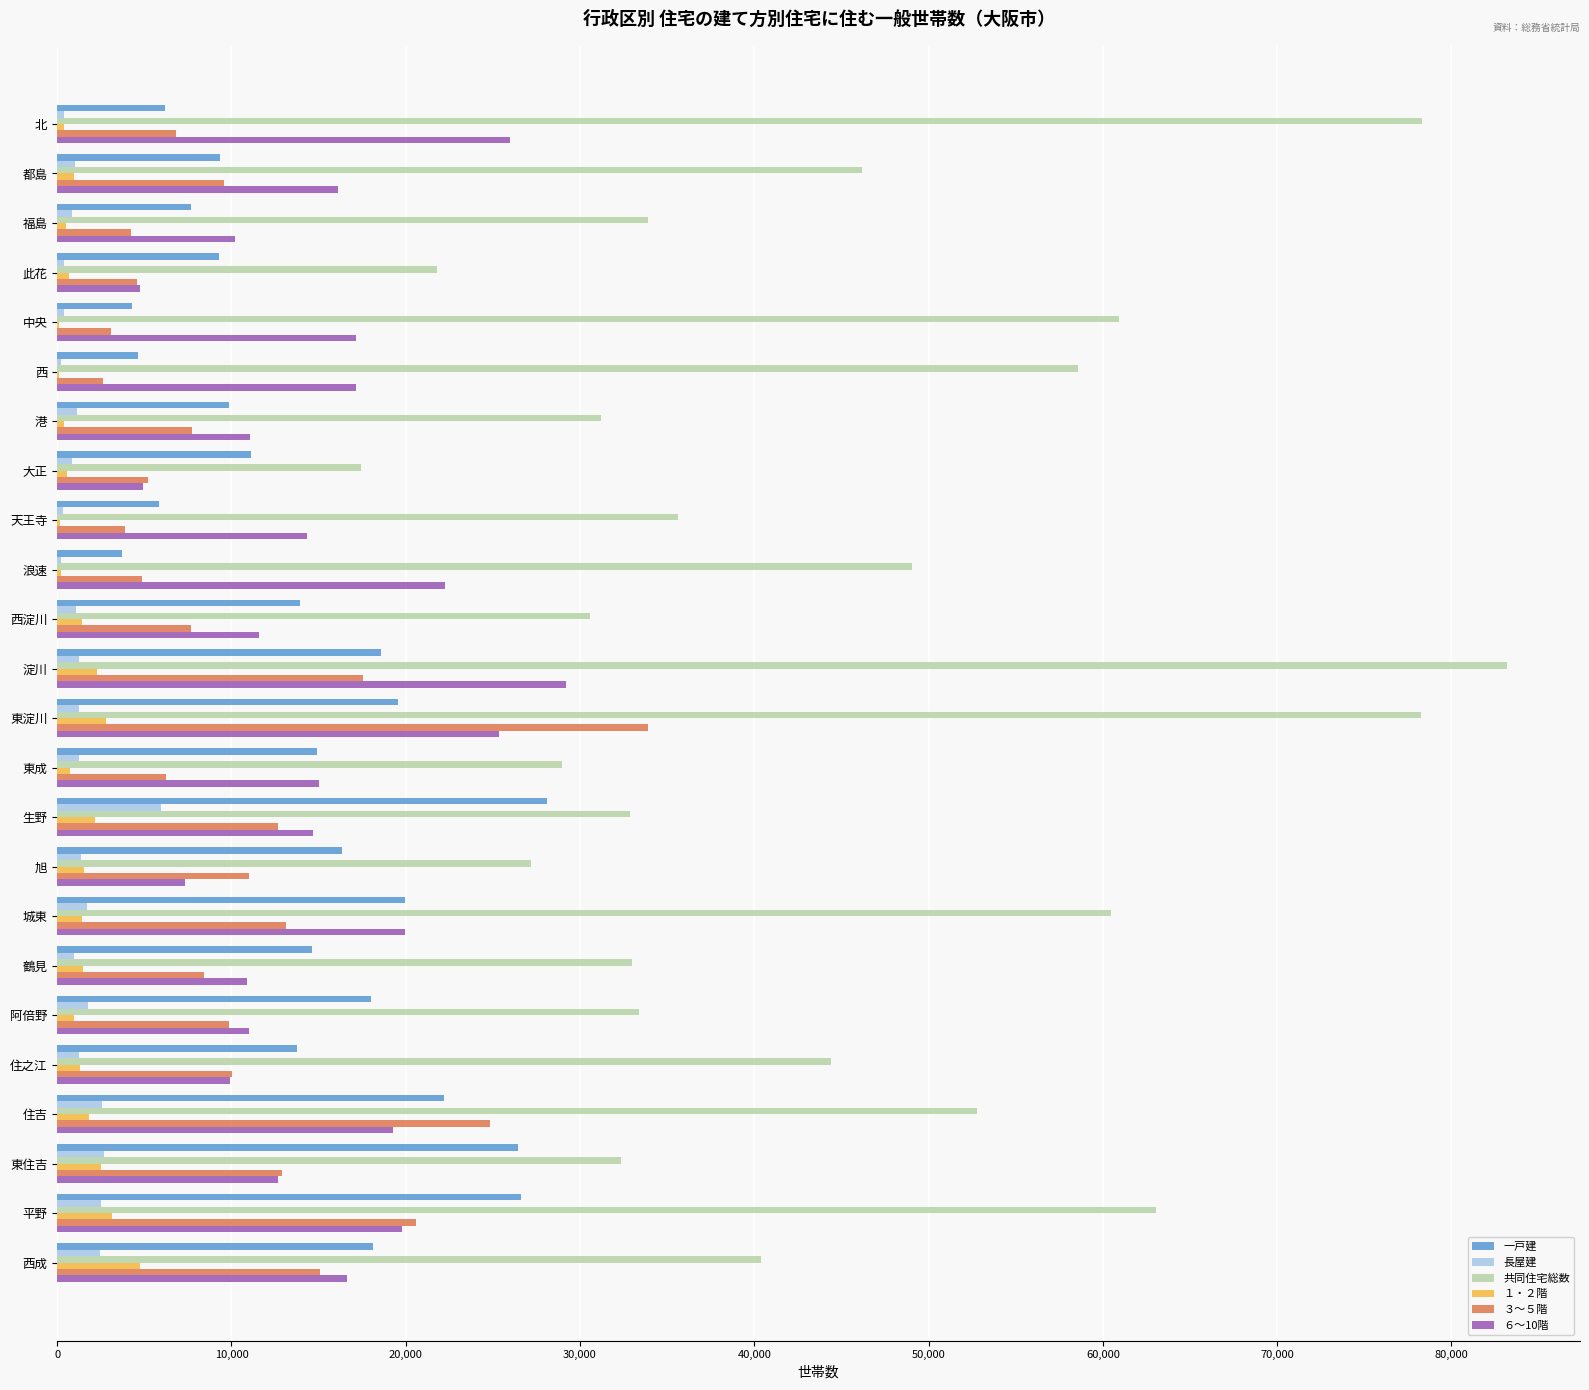

What is the greatest value displayed?

83220